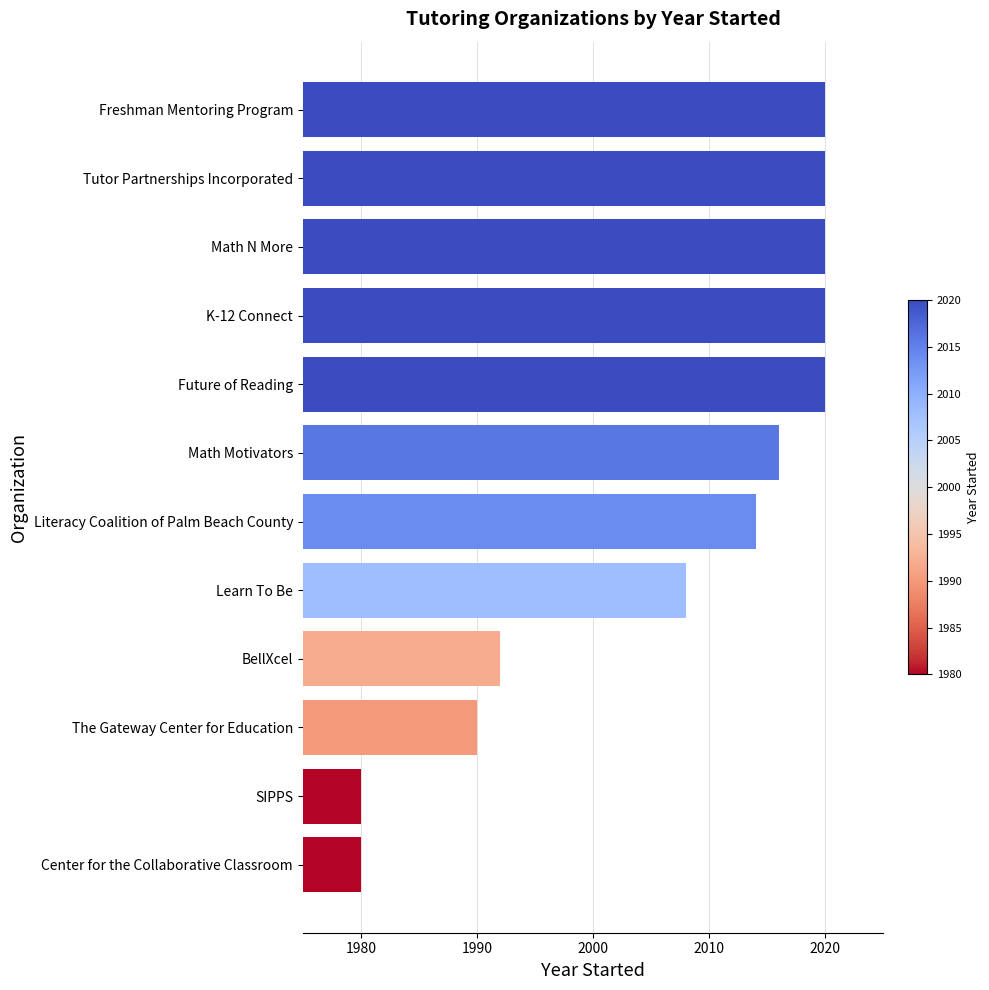

The chart shows a value of 806 at Math Motivators. True or false?

False